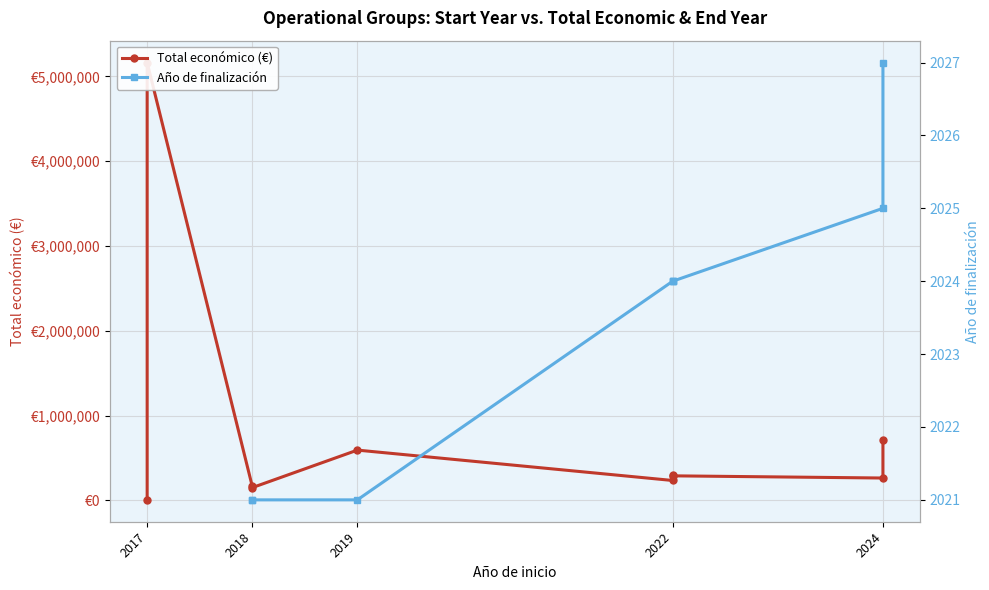

True or false: the data shows 591878 at 2019.

True